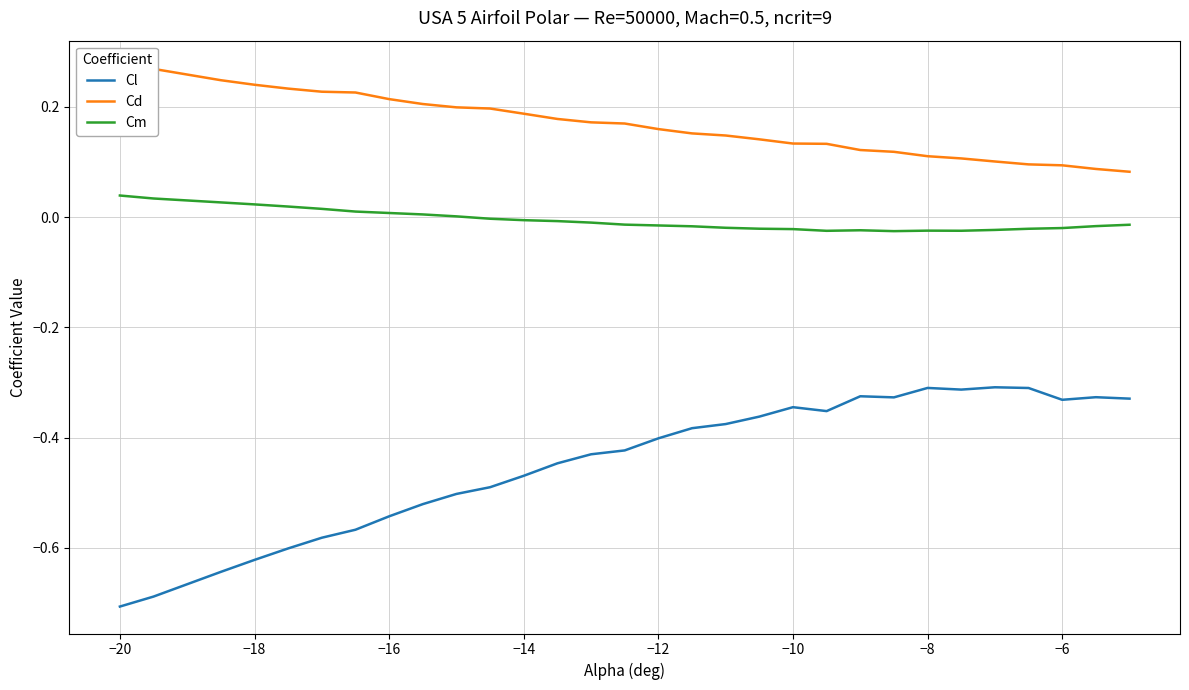

True or false: Cd and Cl intersect in this chart.

False